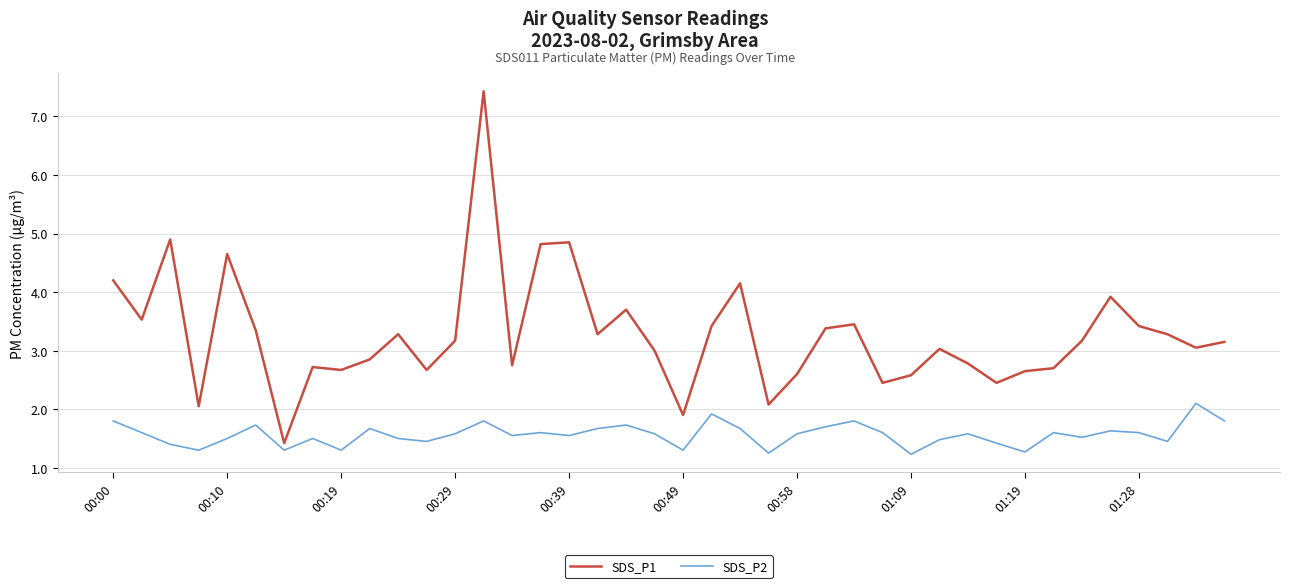

Does the chart display data point markers on the line(s)?

No